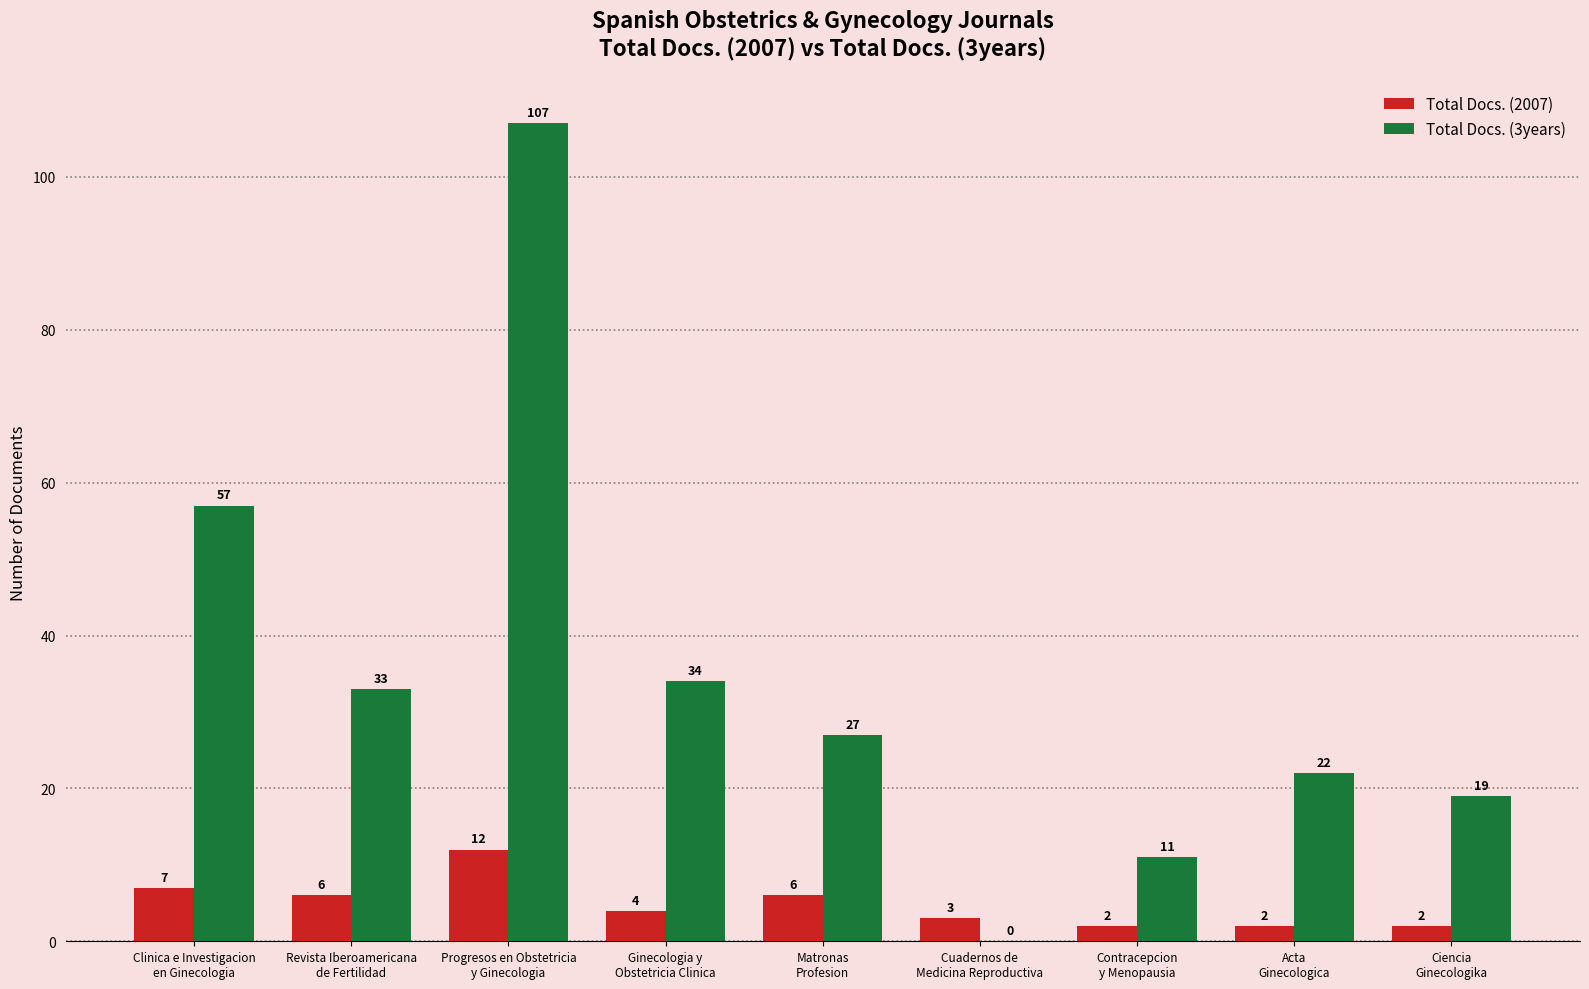

The value of Total Docs. (2007) at Cuadernos de
Medicina Reproductiva is 3. True or false?

True